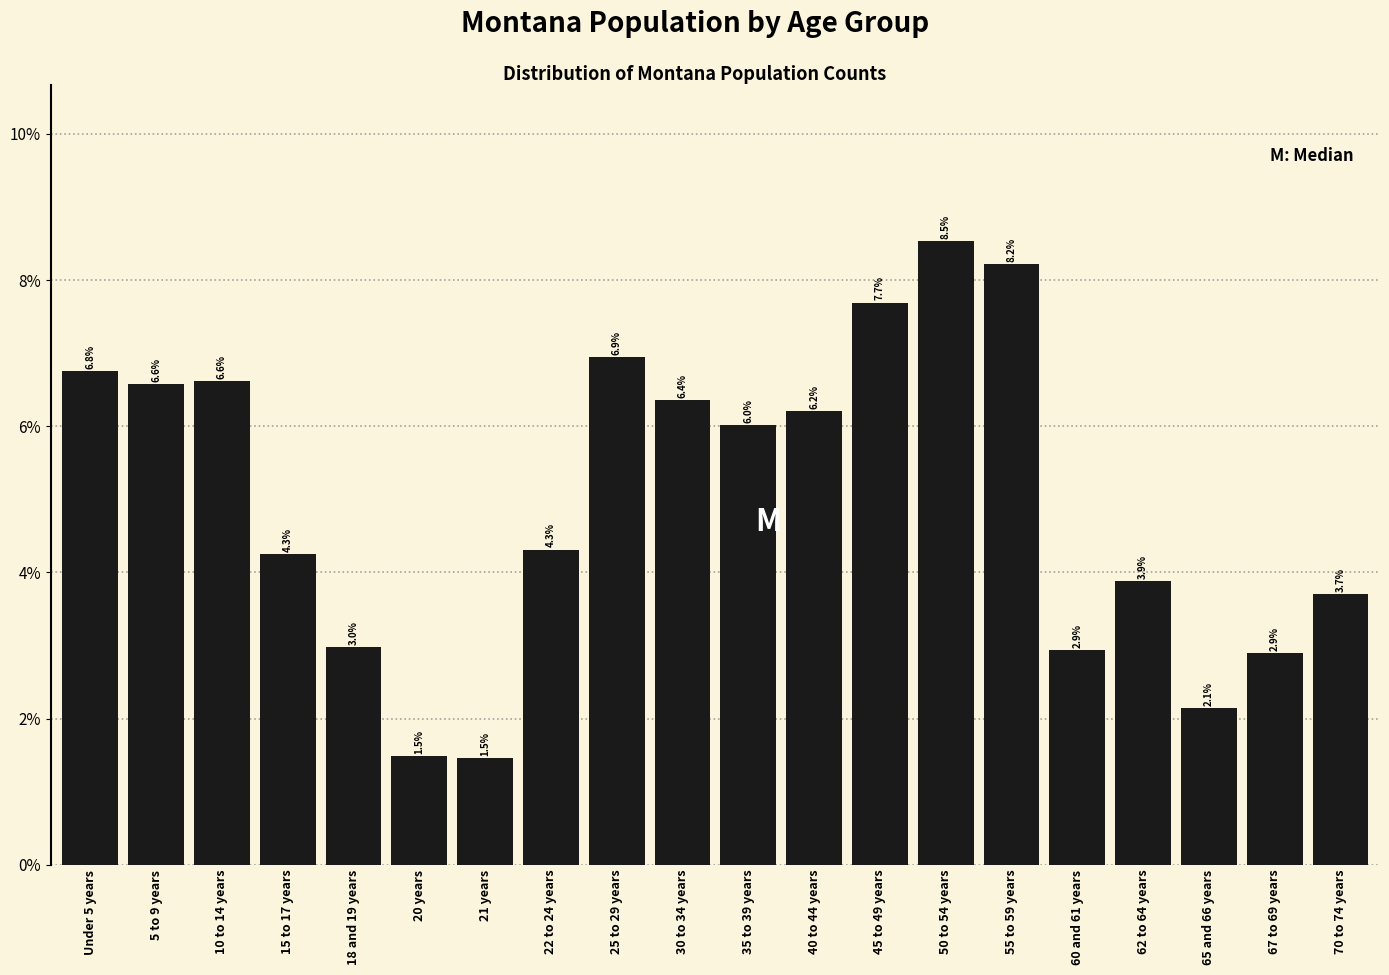

Does the chart contain any negative values?

No